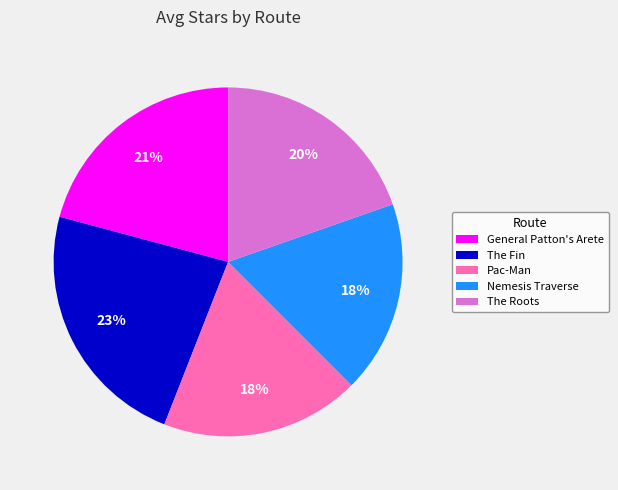

Is the sum of General Patton's Arete and Pac-Man greater than half?

No